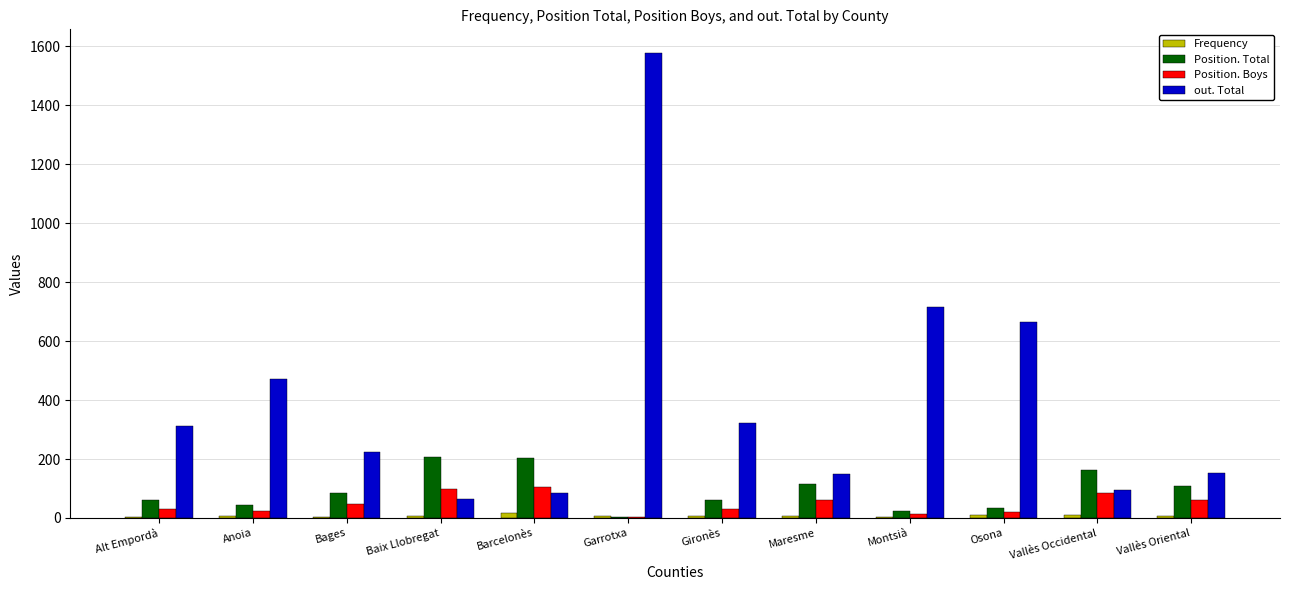

Does the chart contain stacked bars?

No